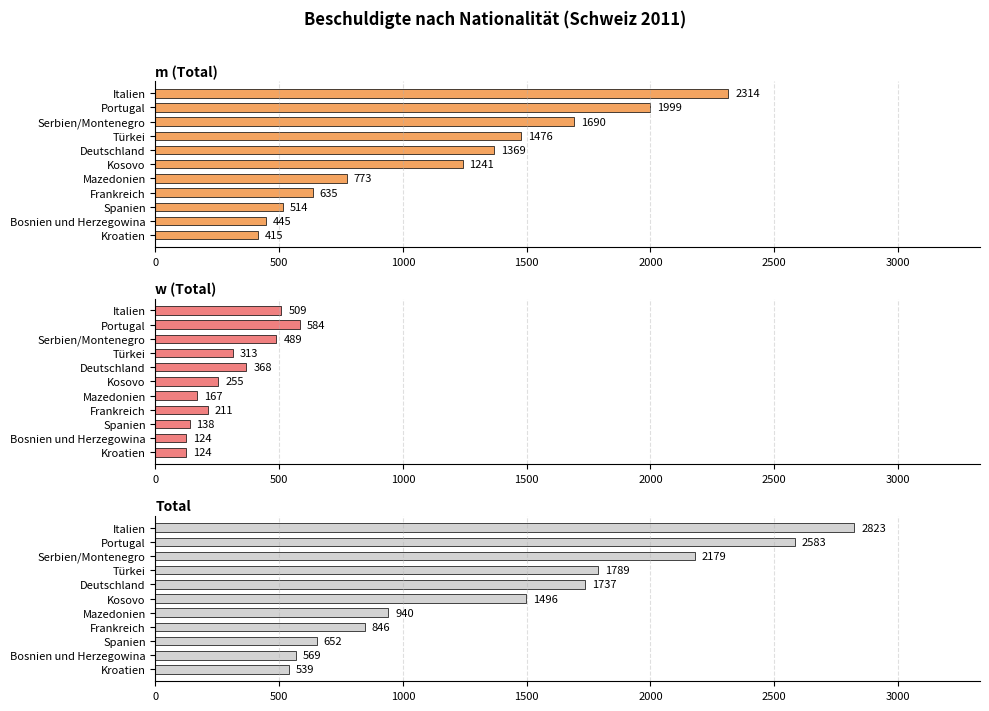

True or false: m (Total) has a value of 445 at Bosnien und Herzegowina.

True